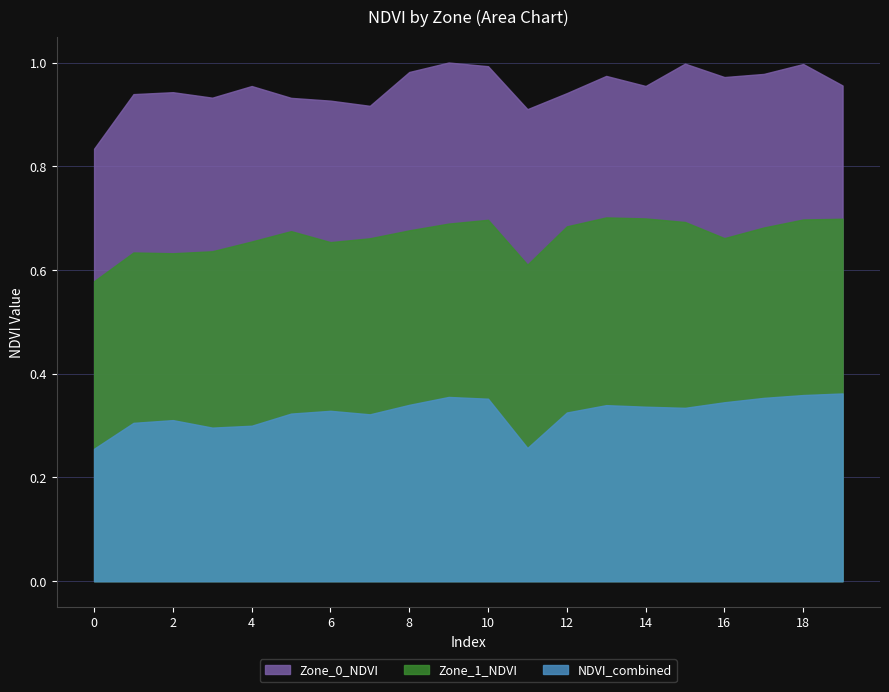

Which series changed the most between 0 and 16?

Zone_0_NDVI